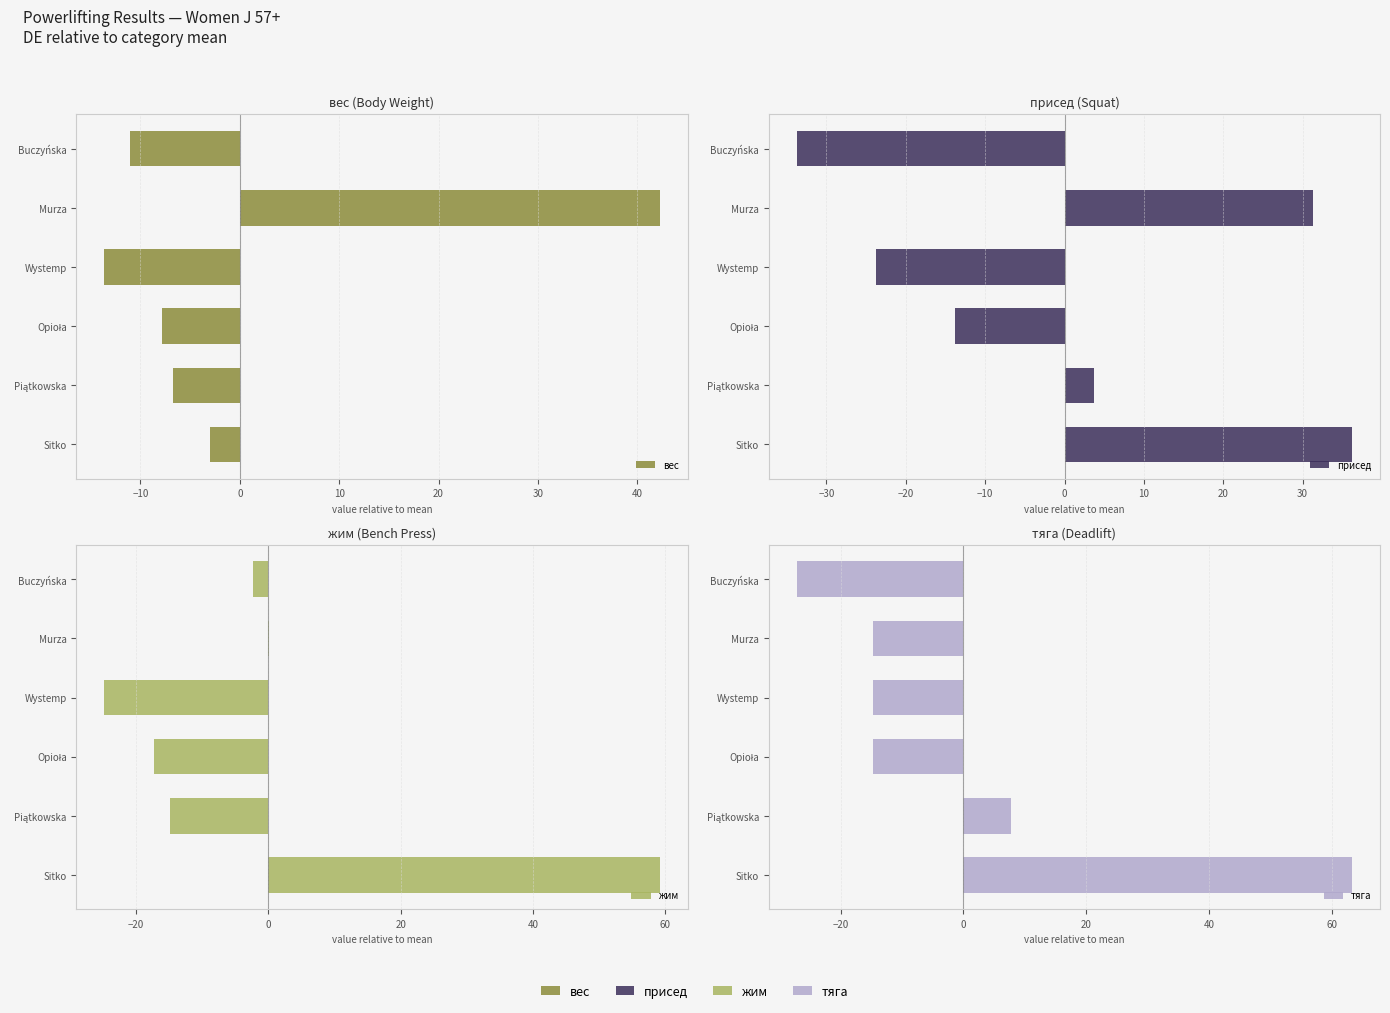

What is the spread (max minus min) of values at Murza?

56.9